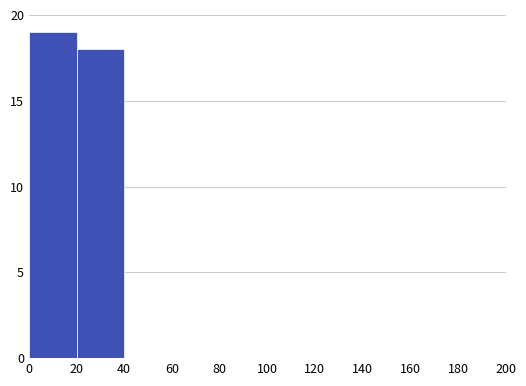

Reading left to right, list every bar in this chart as the range it spans on the x-axis followed by its height. The values are not printed on the chart, so give them approximately, as read against the axis.

0 to 20: 19
20 to 40: 18
40 to 60: 0
60 to 80: 0
80 to 100: 0
100 to 120: 0
120 to 140: 0
140 to 160: 0
160 to 180: 0
180 to 200: 0